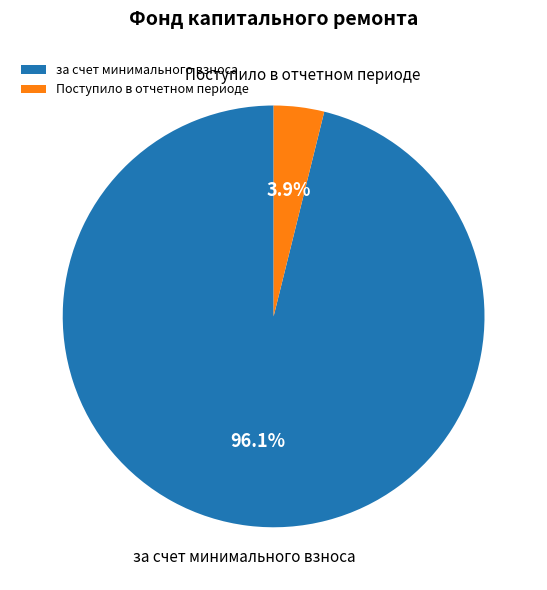

Count the number of slices in the pie.

2